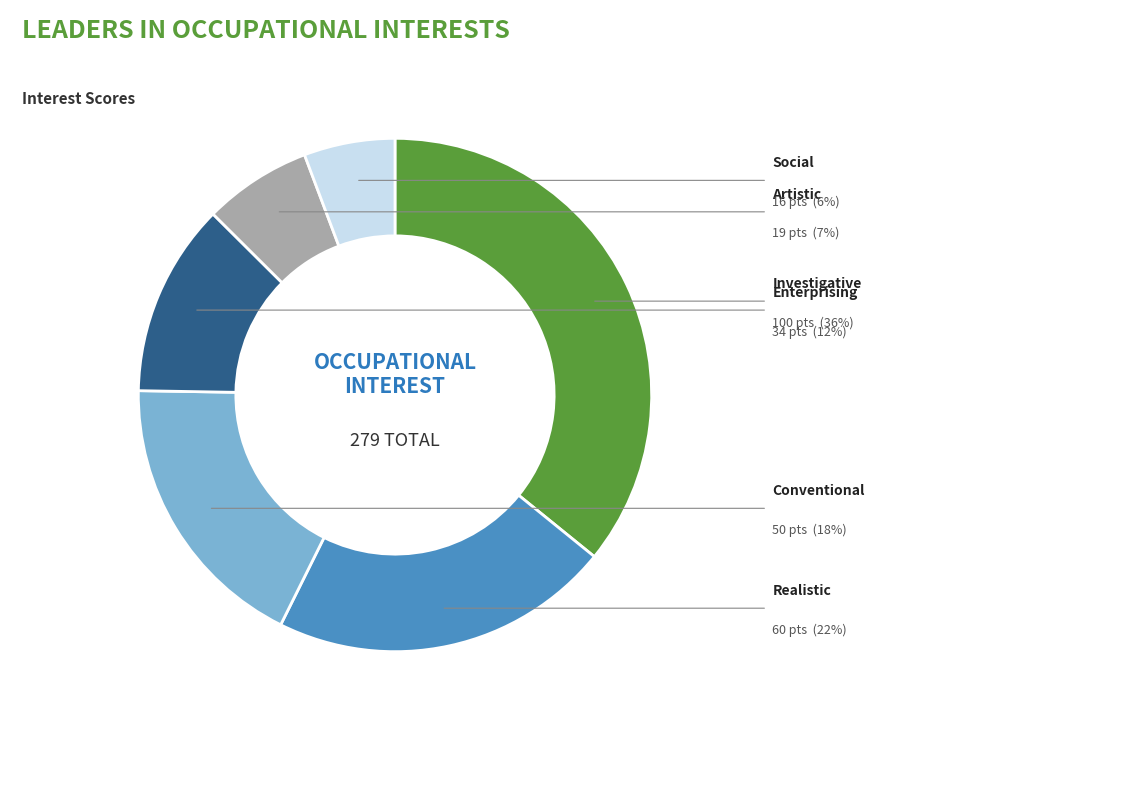

Is there any slice that represents more than half of the pie?

No